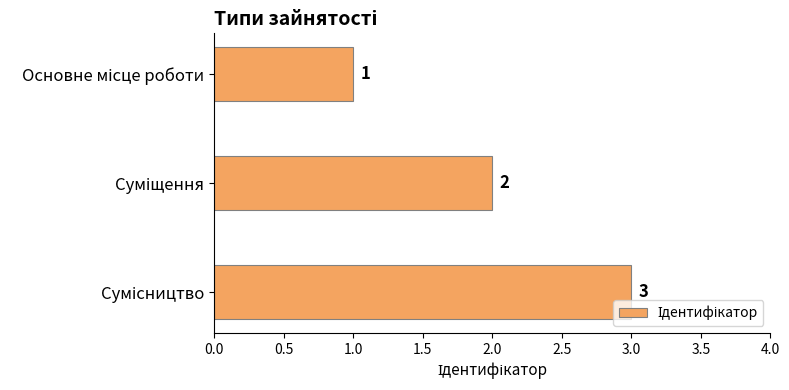

How many values are between 1 and 3?

3